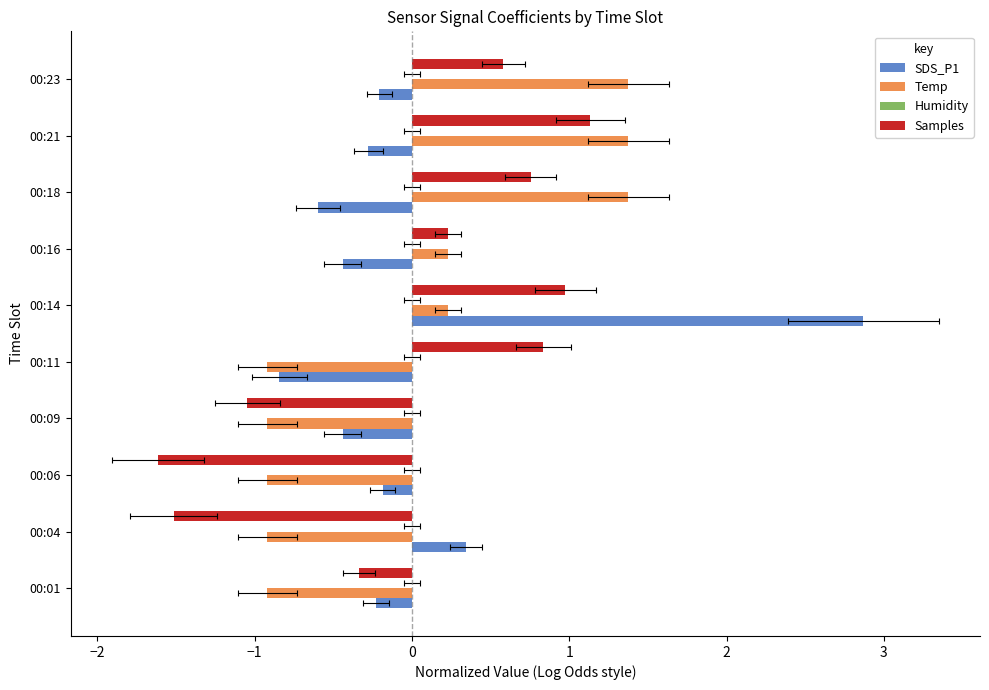

What is the lowest value of the Temp series?

-0.9